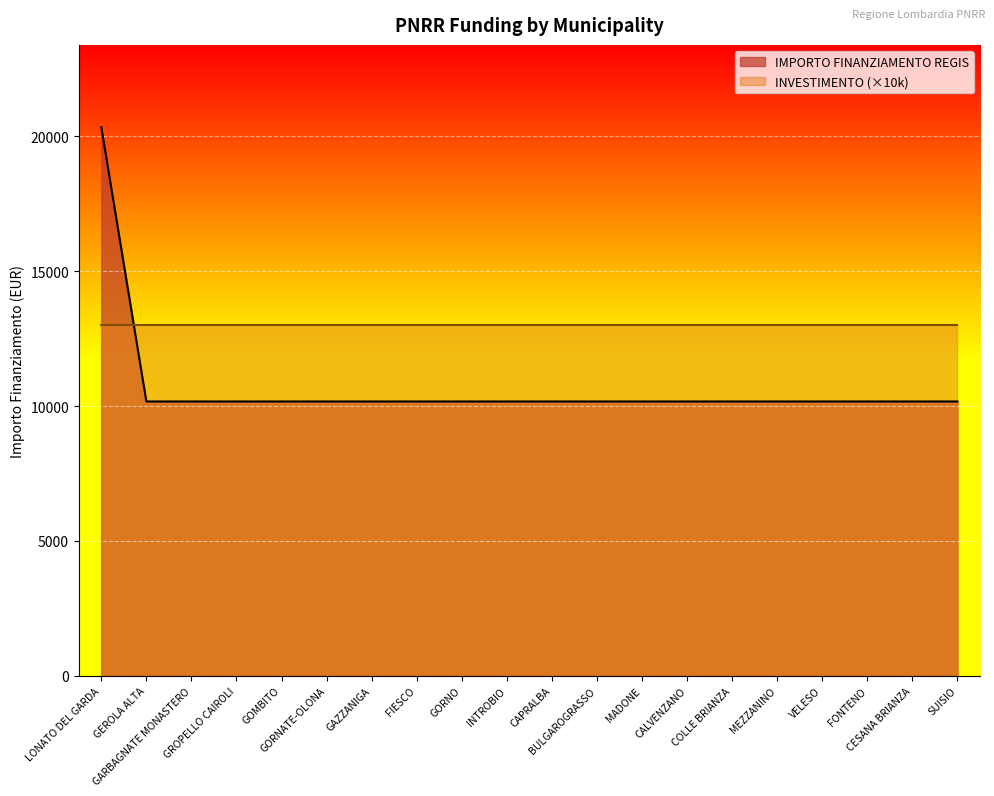

How many lines are shown in the chart?

2